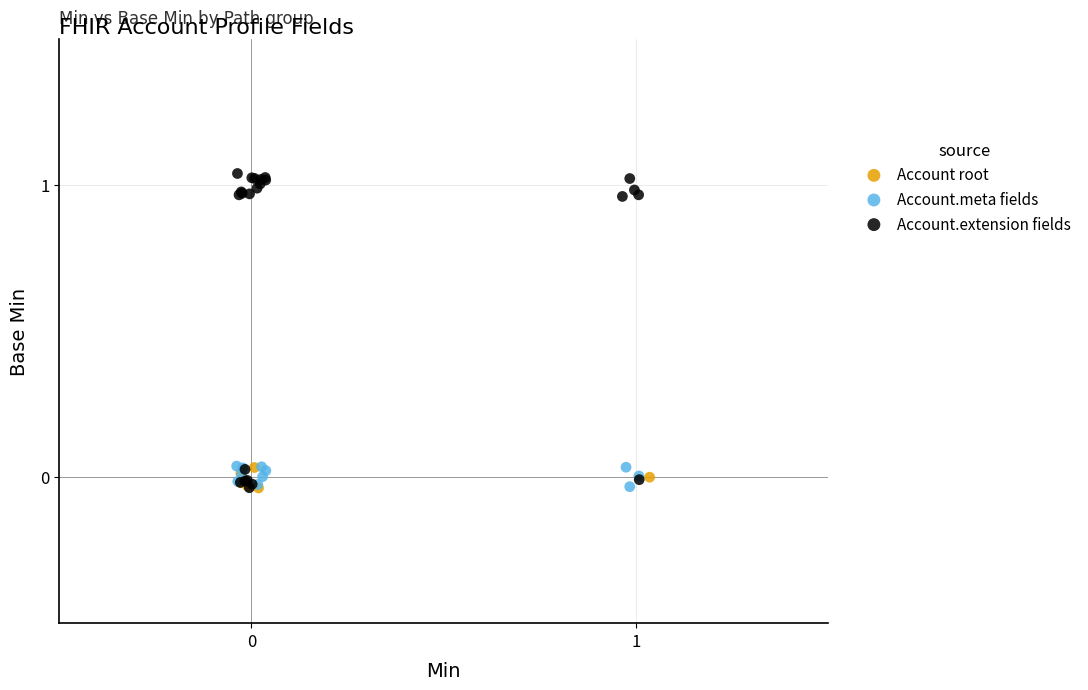

Which series has the largest Y range (max minus min)?

Account.extension fields